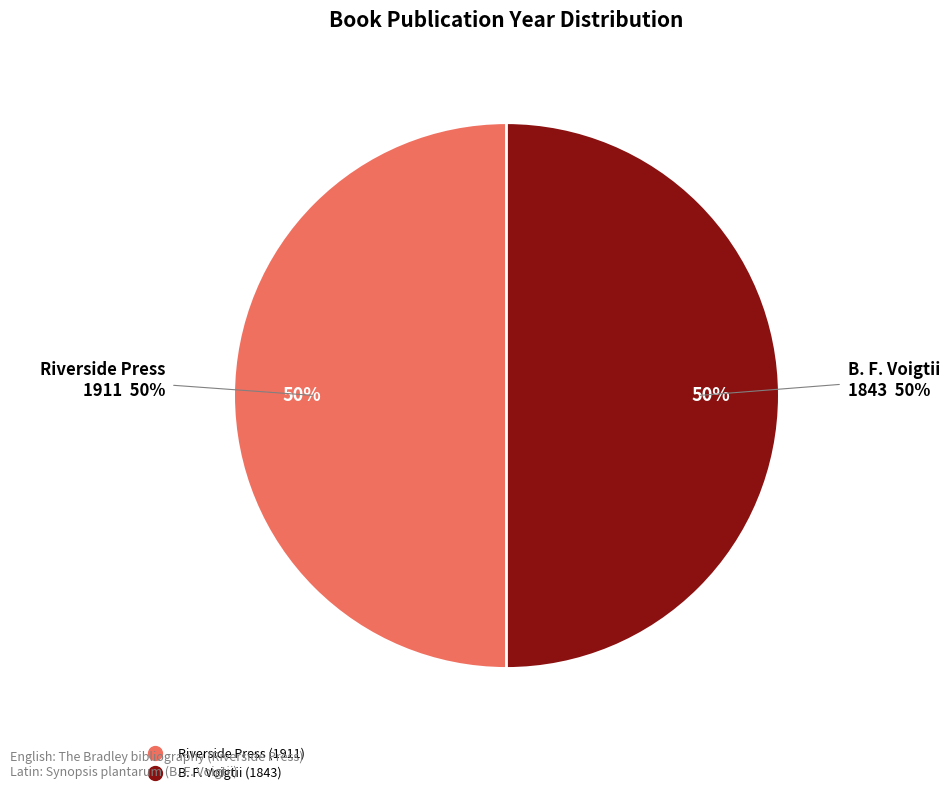

Count the number of slices in the pie.

2